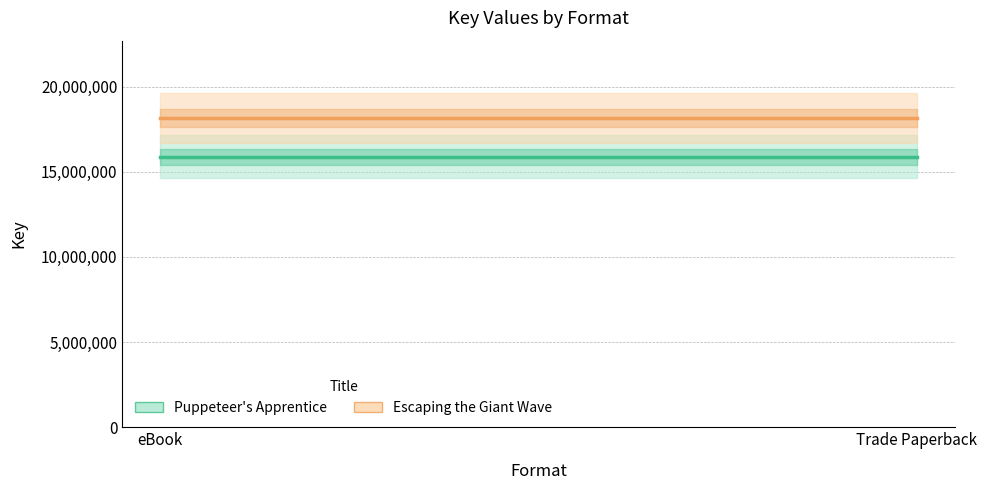

Is the value of Escaping the Giant Wave at Trade Paperback greater than the value of Puppeteer's Apprentice at eBook?

Yes